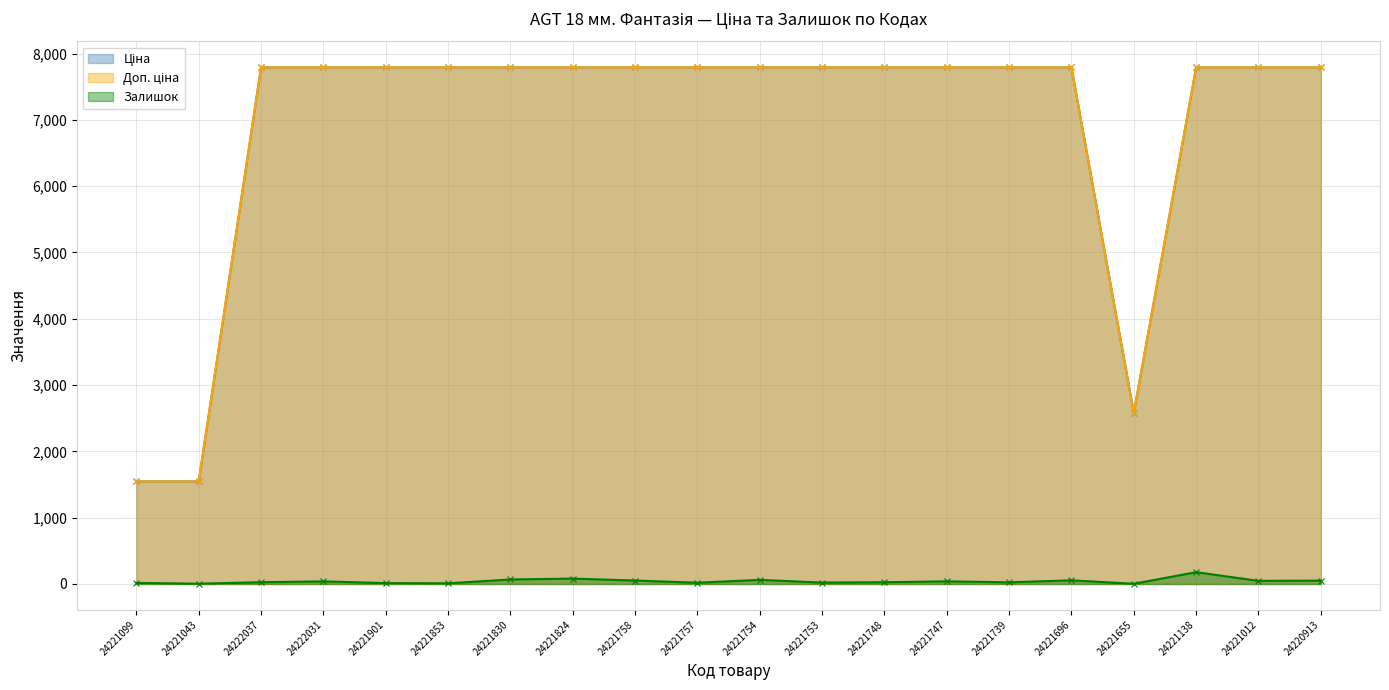

At which category does the chart reach its peak across all series?

24222037